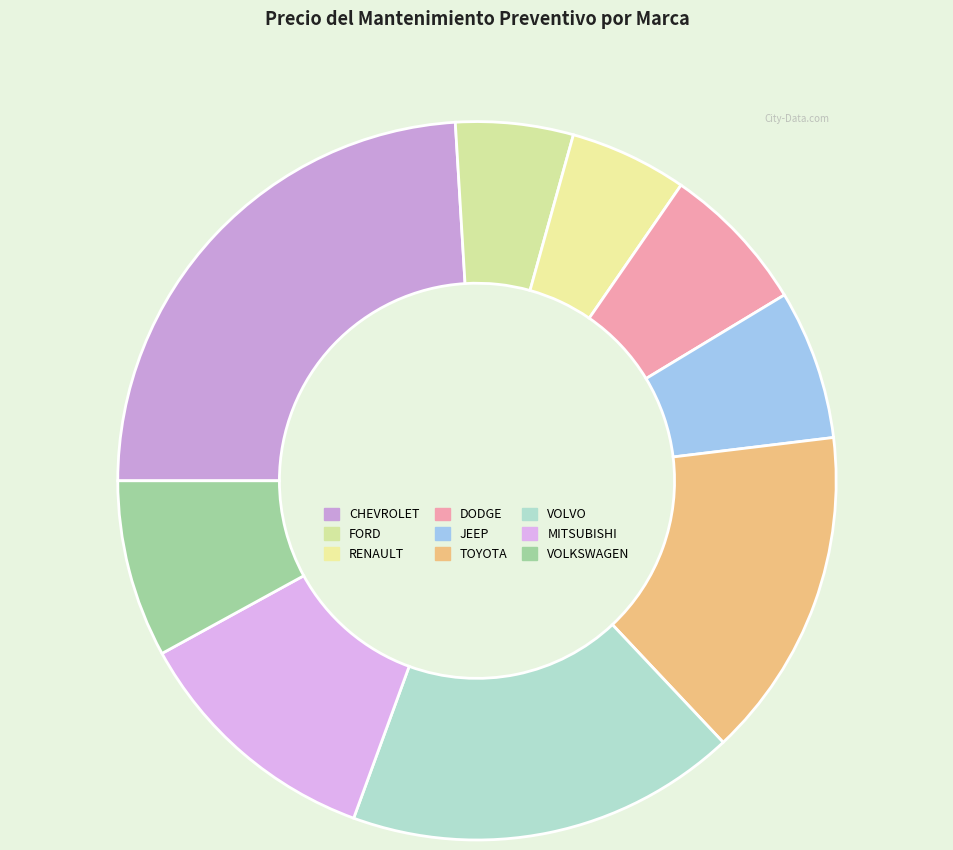

What is the largest slice in the pie chart?

CHEVROLET